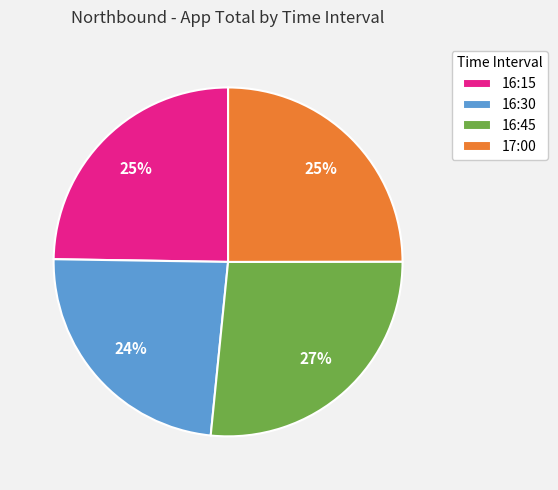

Does 17:00 account for over 50% of the chart?

No